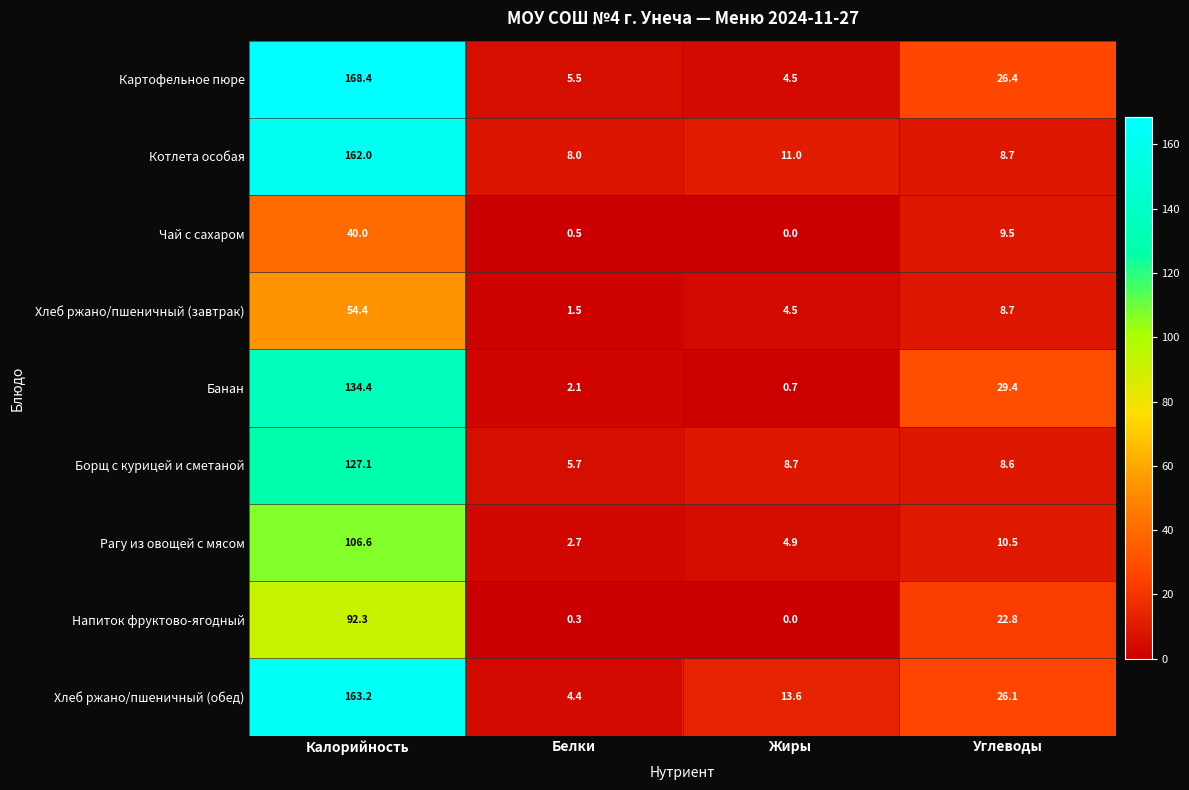

What is the difference between the highest and lowest values at Калорийность?

128.4